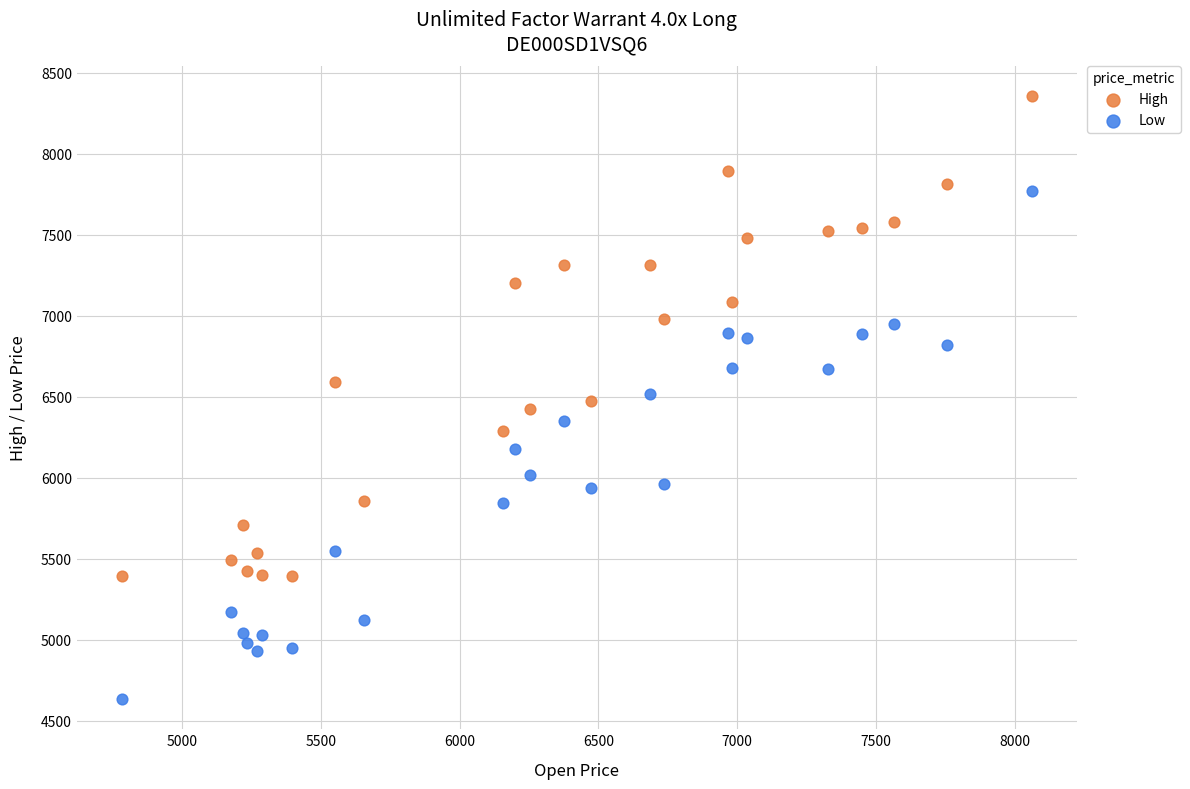

What are all the series names shown in the legend?

High, Low